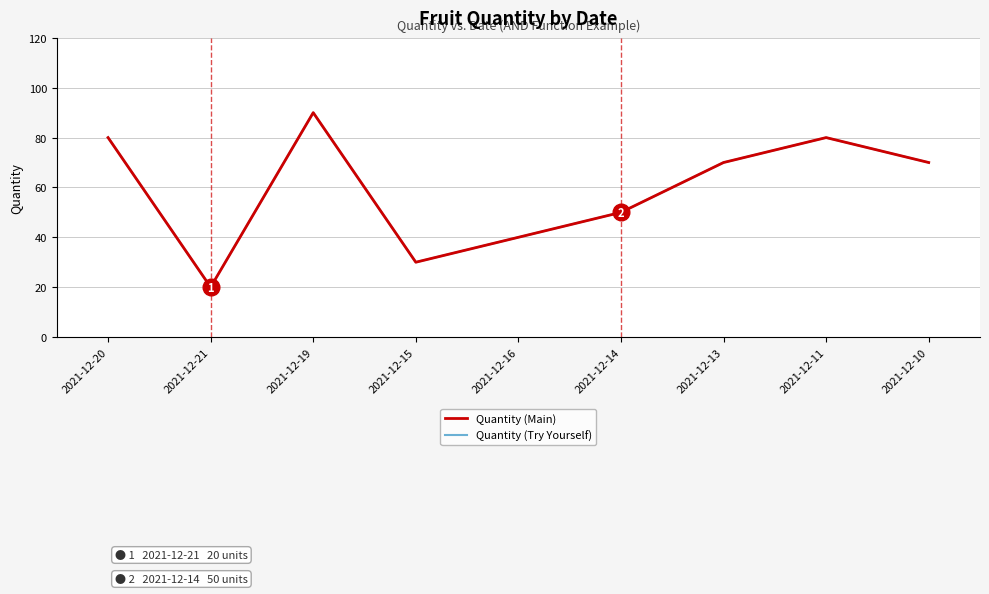

Which has a higher value, 2021-12-21 or 2021-12-15?

2021-12-15